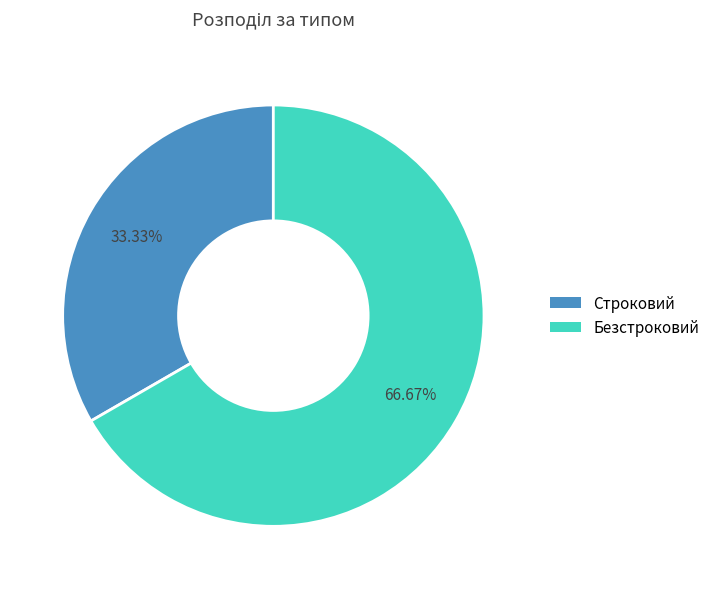

To the nearest percent, what is the difference between the largest and smallest slice percentages?

33%